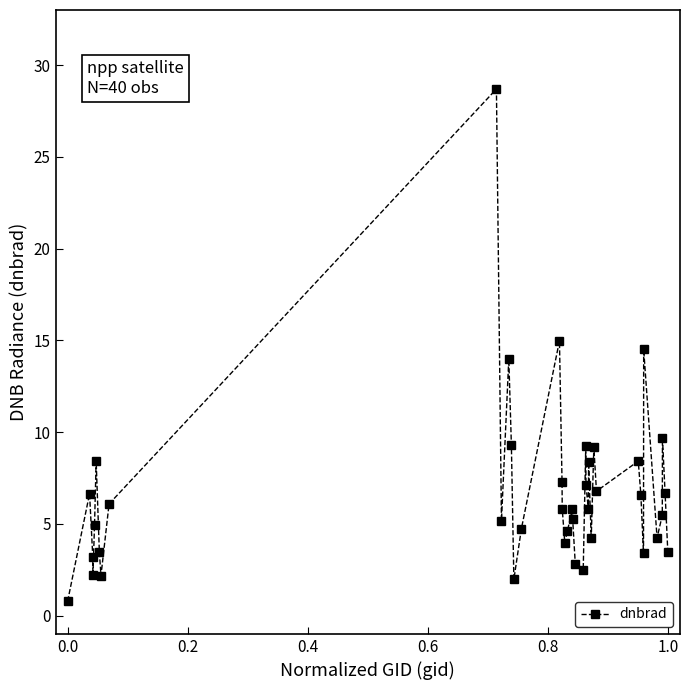

True or false: the data has more than 1 interior local peaks.

True